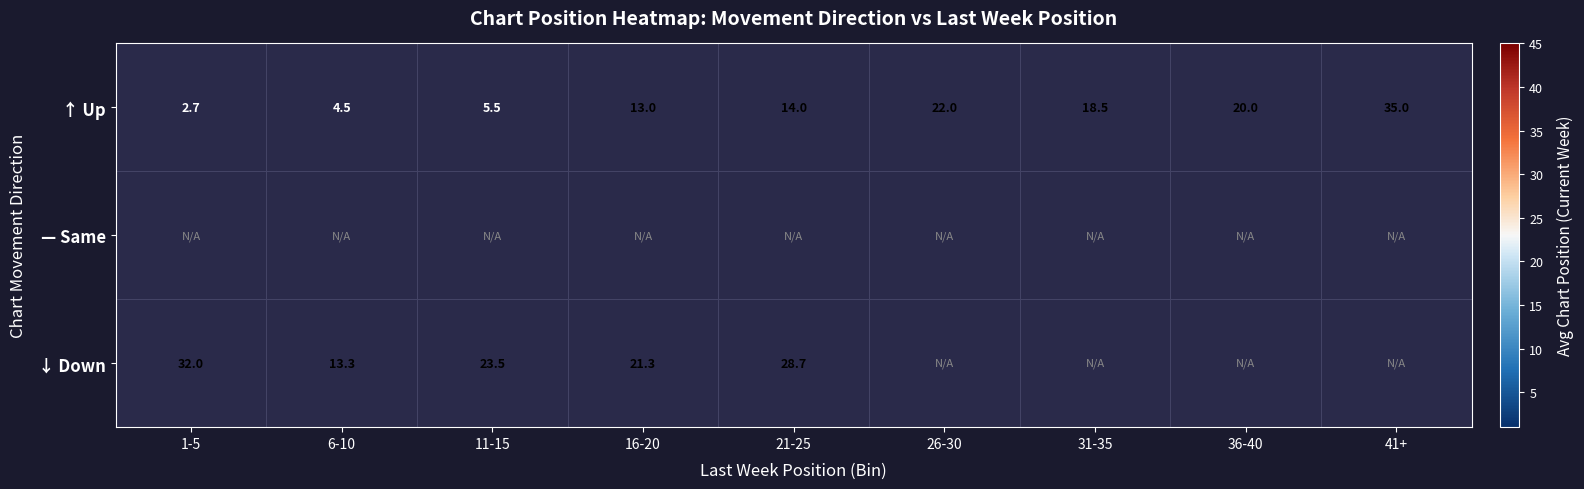

Count the number of data series in this chart.

3